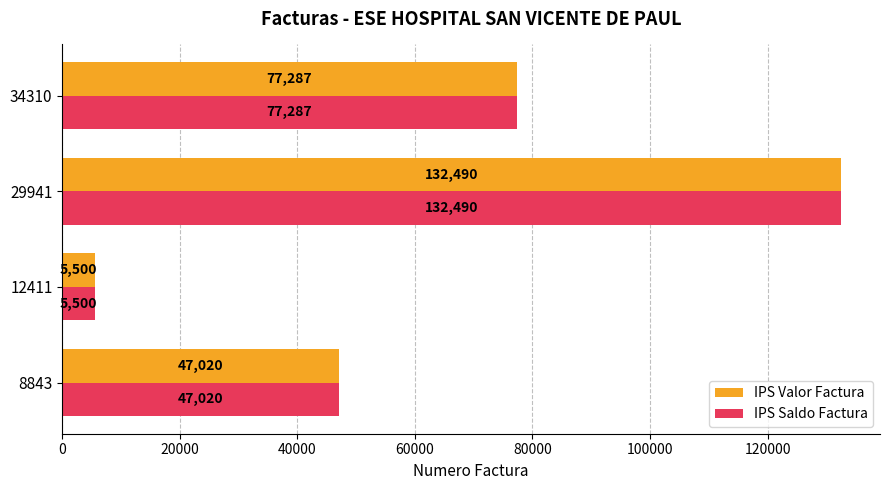

Rank the categories by IPS Saldo Factura value from lowest to highest.

12411, 8843, 34310, 29941